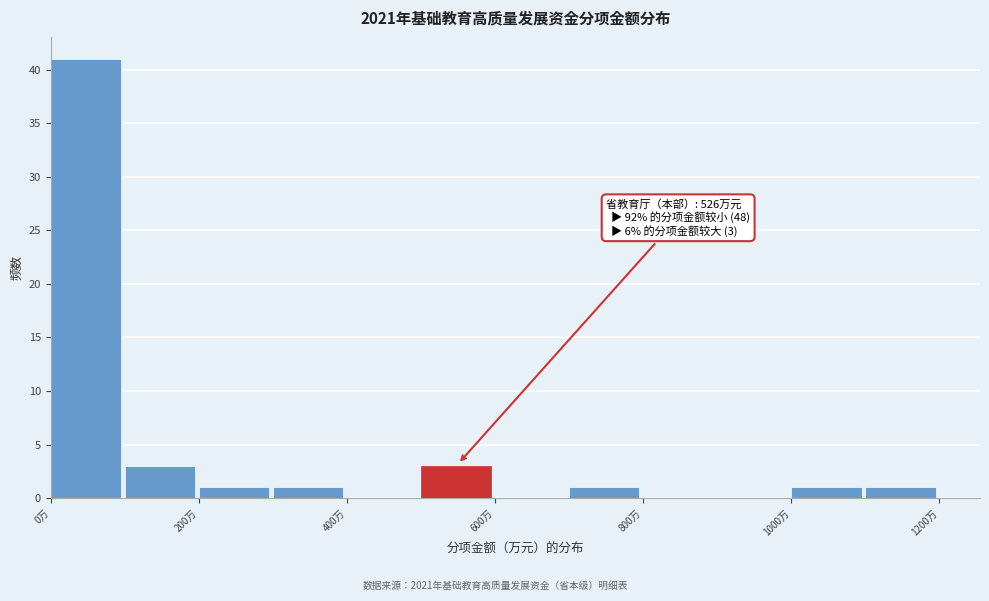

Which range on the x-axis has the tallest bar?

0 to 100